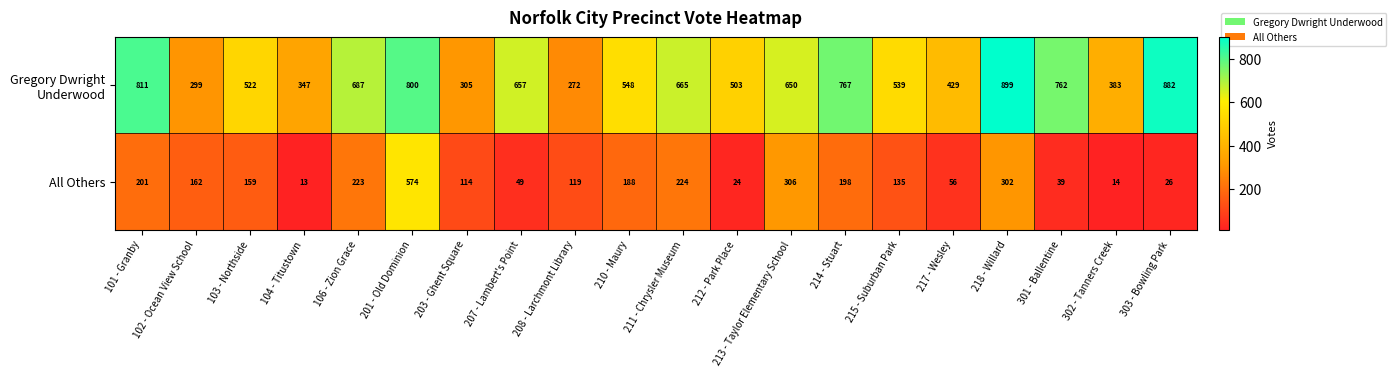

What is the minimum value for All Others?

13